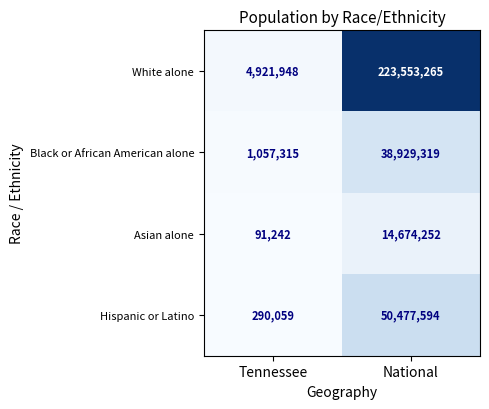

What is the minimum value shown in the chart?

91242